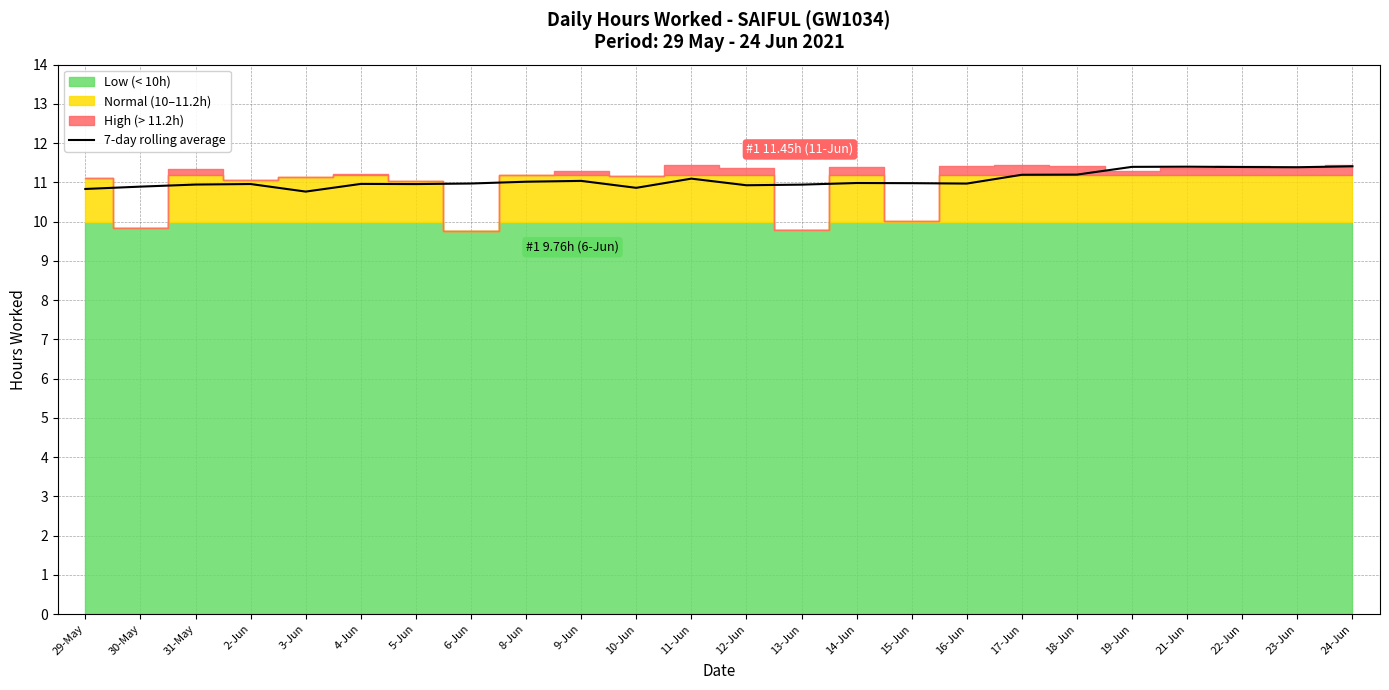

Reading left to right, what are all the values shown in this chart?

29-May=10.8	30-May=10.9	31-May=10.9	2-Jun=11.0	3-Jun=10.8	4-Jun=11.0	5-Jun=11.0	6-Jun=11.0	8-Jun=11.0	9-Jun=11.0	10-Jun=10.9	11-Jun=11.1	12-Jun=10.9	13-Jun=10.9	14-Jun=11.0	15-Jun=11.0	16-Jun=11.0	17-Jun=11.2	18-Jun=11.2	19-Jun=11.4	21-Jun=11.4	22-Jun=11.4	23-Jun=11.4	24-Jun=11.4